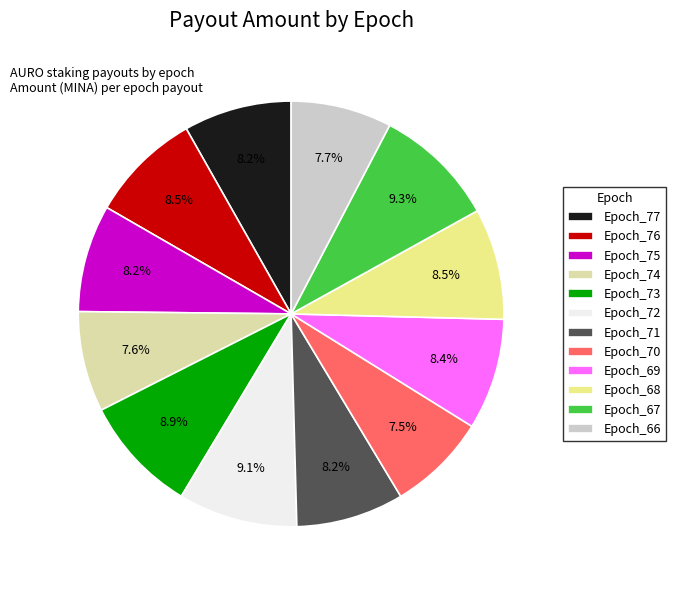

True or false: Epoch_74 accounts for 8% of the total.

True